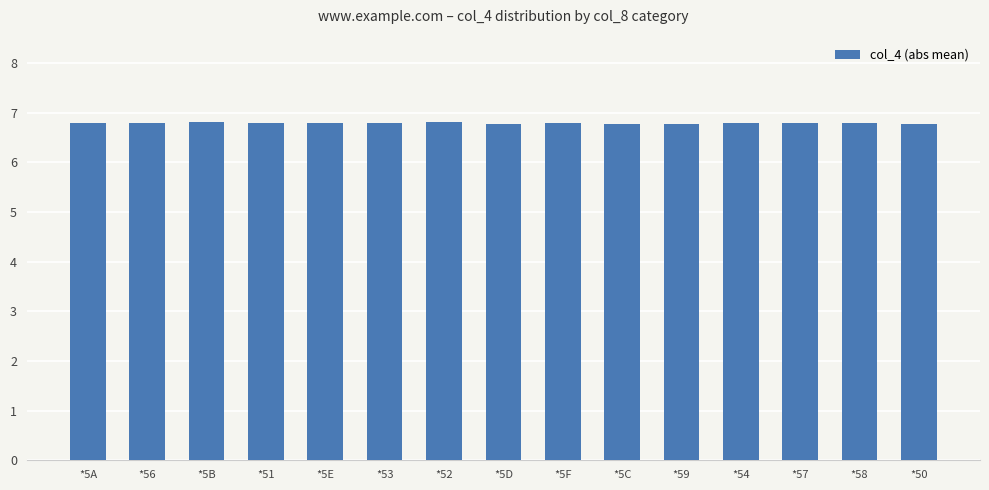

Reading left to right, list all the values displayed in this chart.

*5A=6.8	*56=6.8	*5B=6.8	*51=6.8	*5E=6.8	*53=6.8	*52=6.8	*5D=6.8	*5F=6.8	*5C=6.8	*59=6.8	*54=6.8	*57=6.8	*58=6.8	*50=6.8